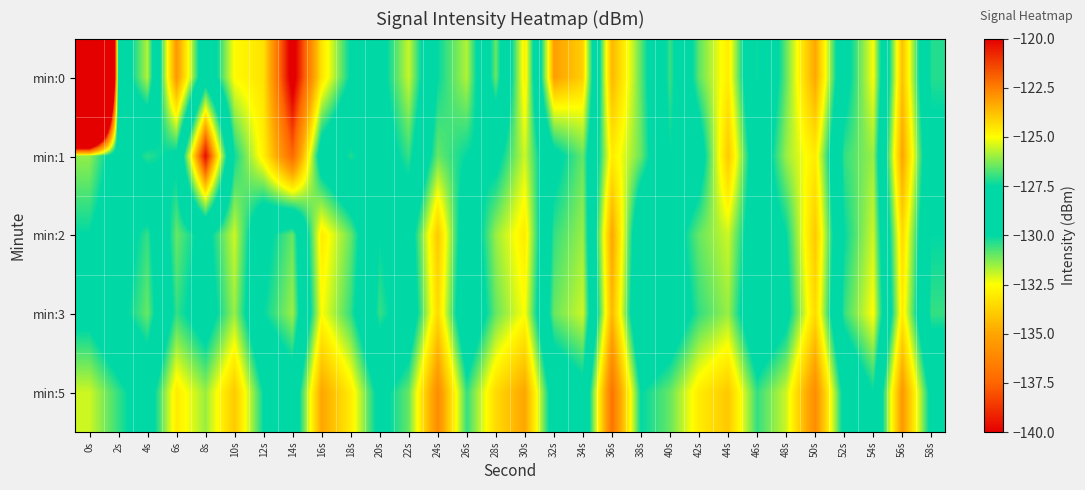

Which series has the widest spread of values?

min:0